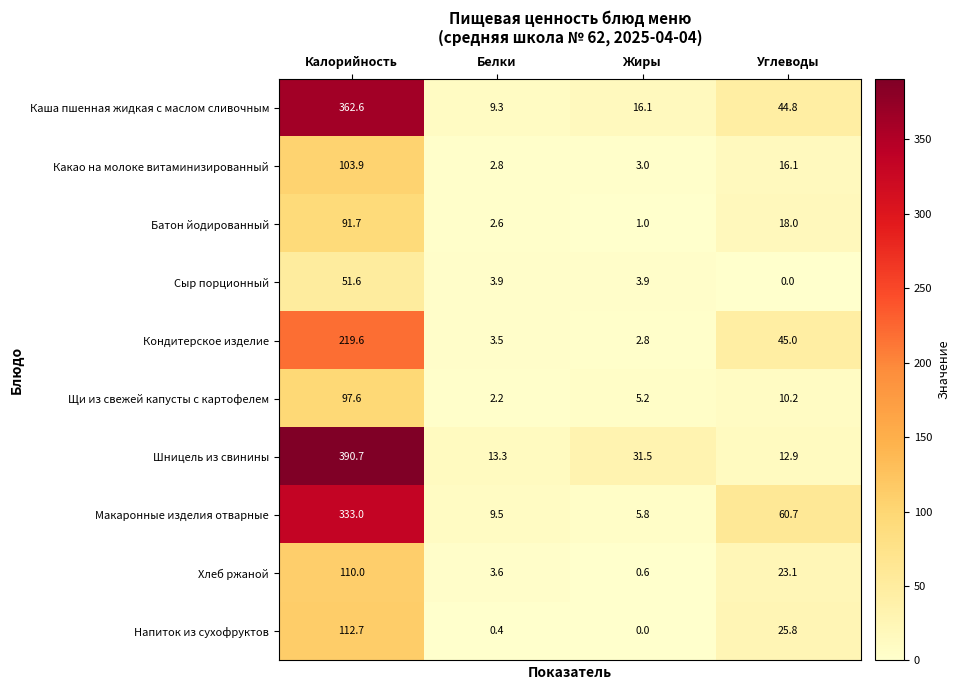

List the labels in order of Какао на молоке витаминизированный value, smallest first.

Белки, Жиры, Углеводы, Калорийность